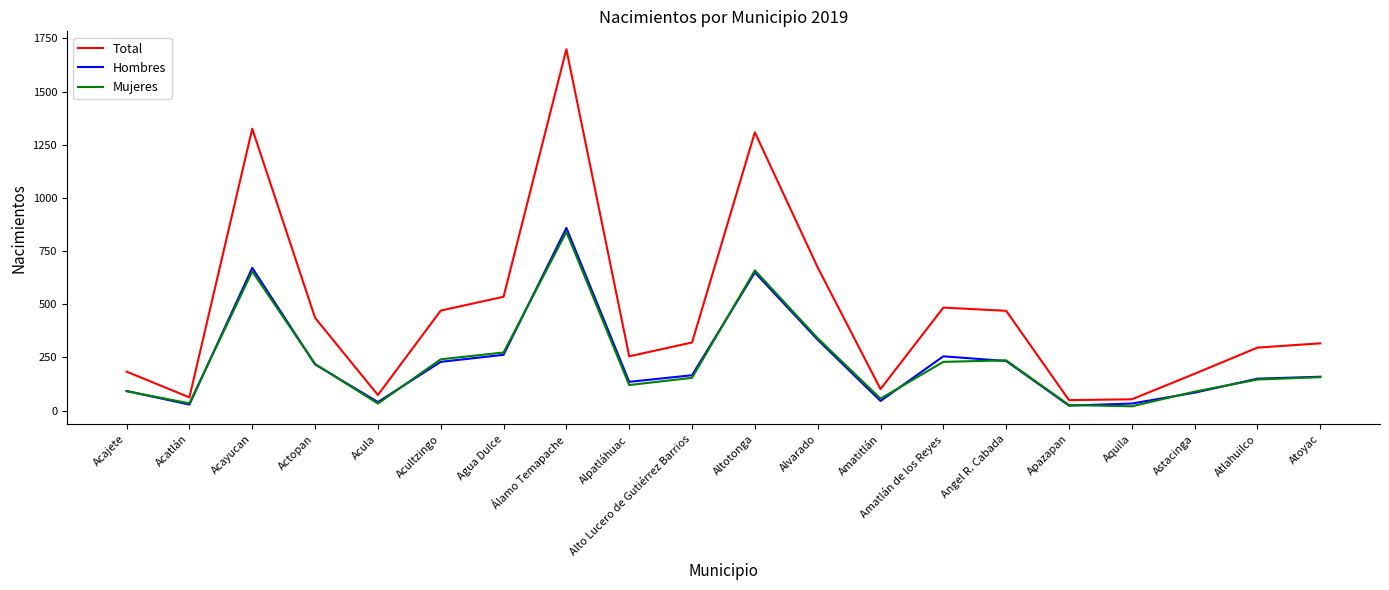

Is the value of Mujeres at Apazapan greater than the value of Total at Atlahuilco?

No